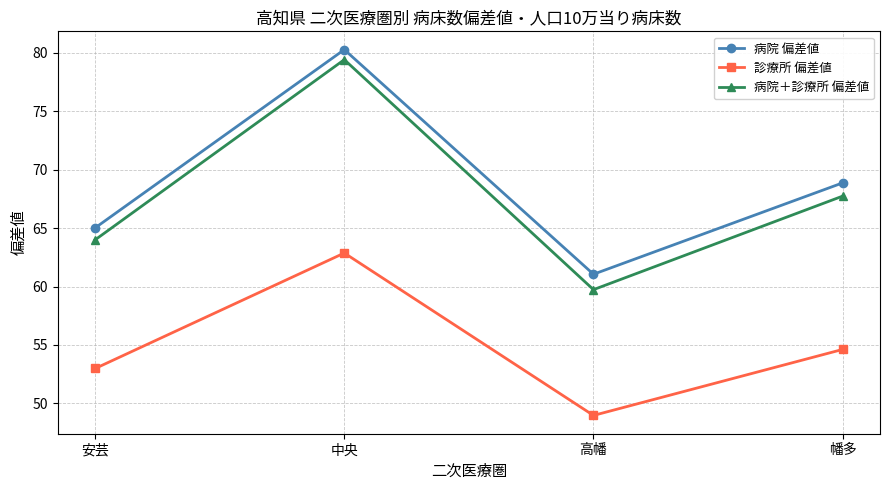

What is the label of the 3rd point from the left?

高幡